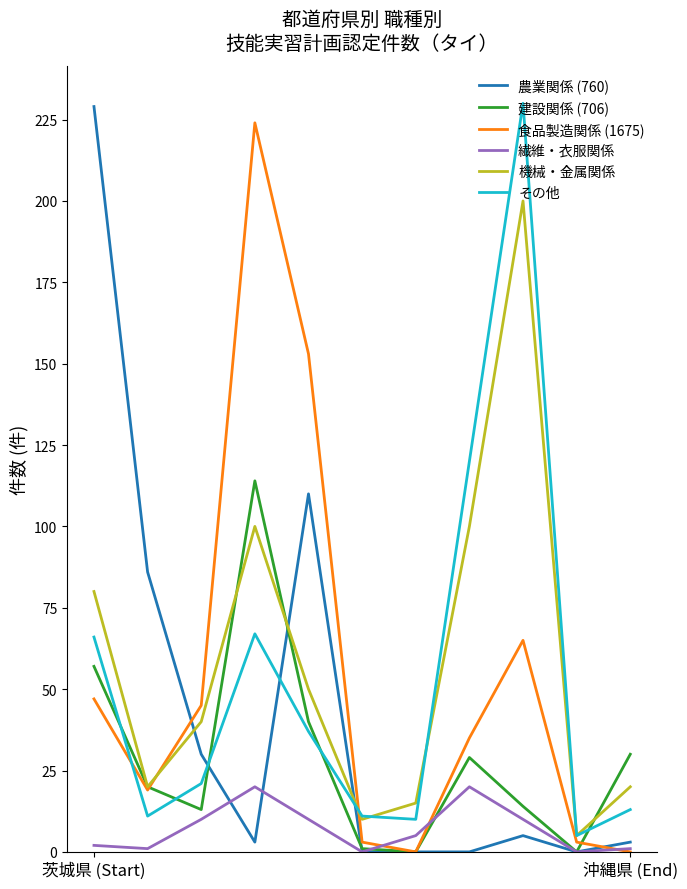

True or false: 繊維・衣服関係 and 機械・金属関係 intersect in this chart.

False